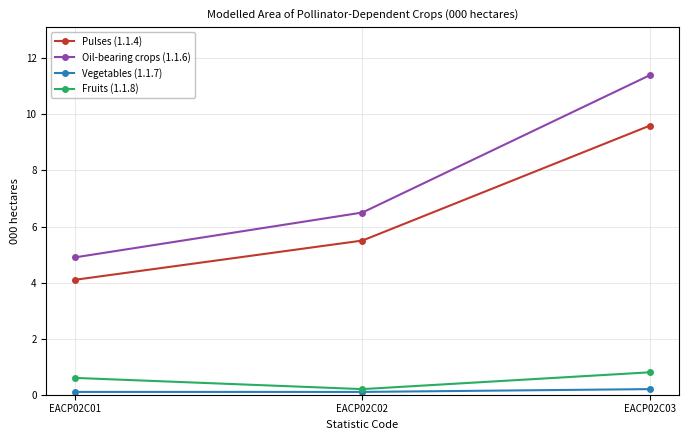

Which series changed the most between EACP02C01 and EACP02C02?

Oil-bearing crops (1.1.6)